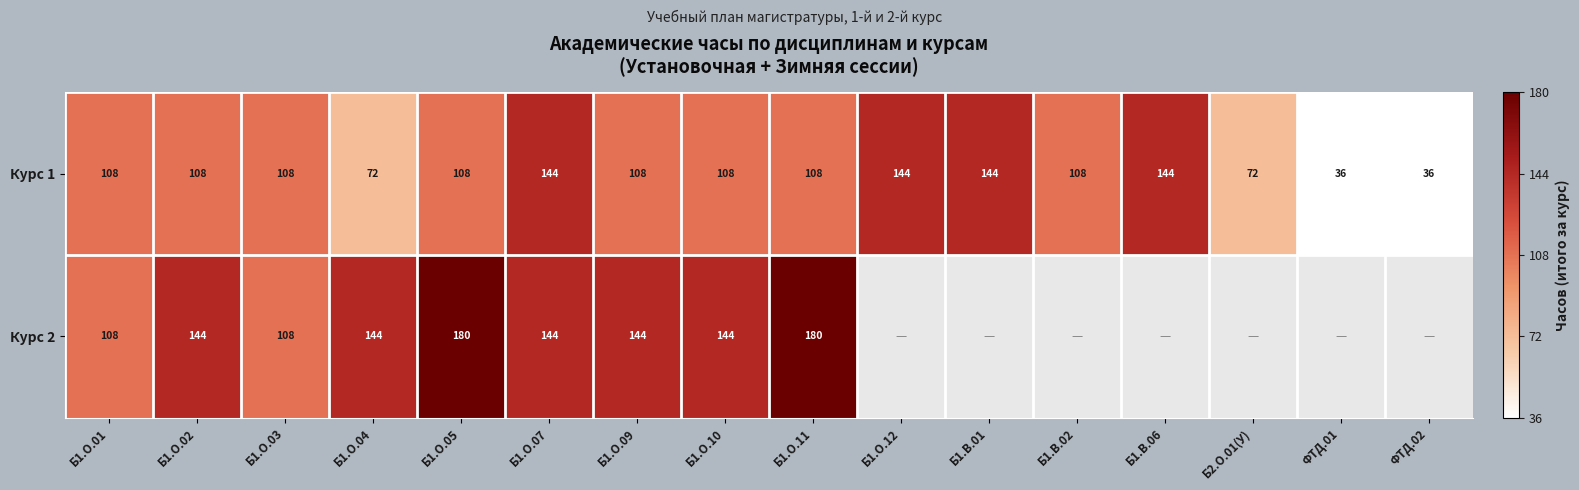

What is the difference between the highest and lowest values at Б1.О.04?

72